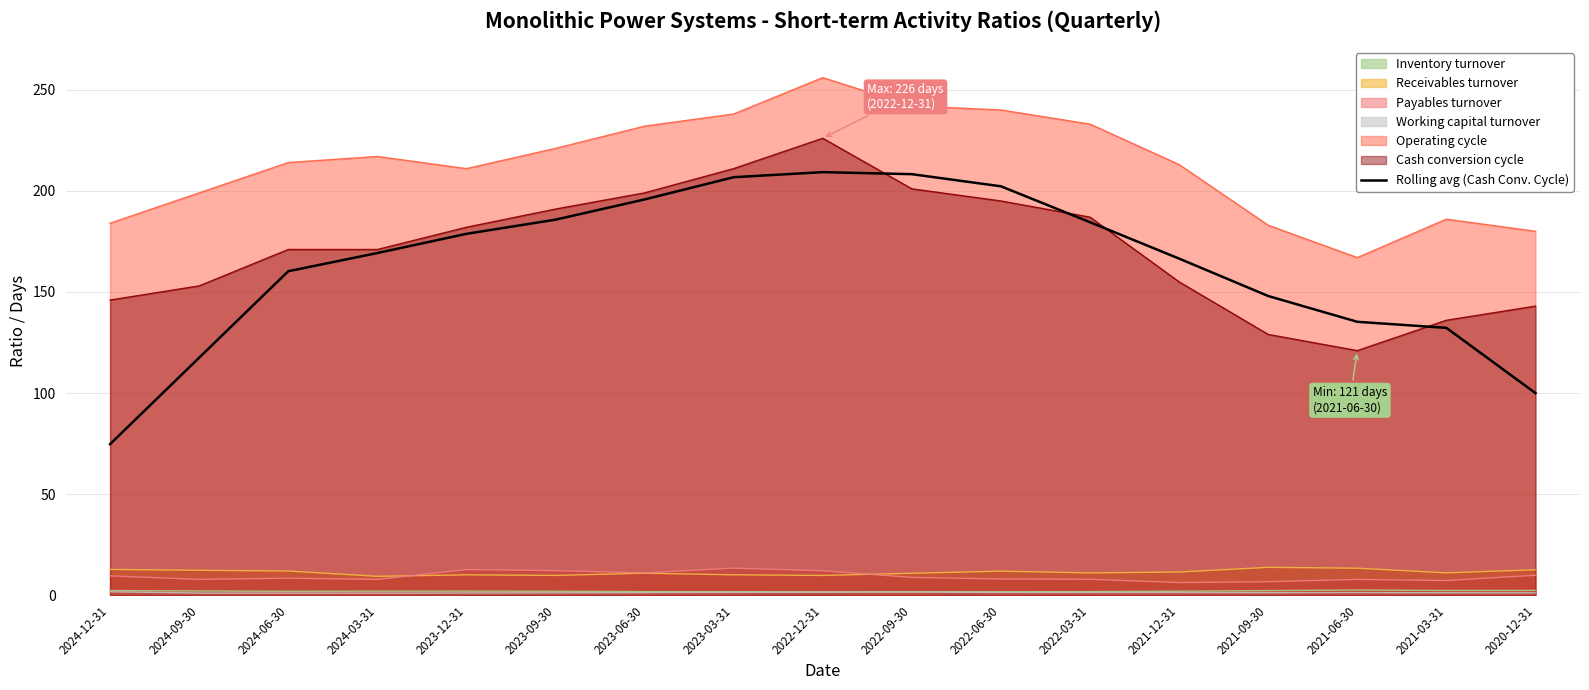

What is the change in value from 2021-09-30 to 2021-03-31?

-15.8